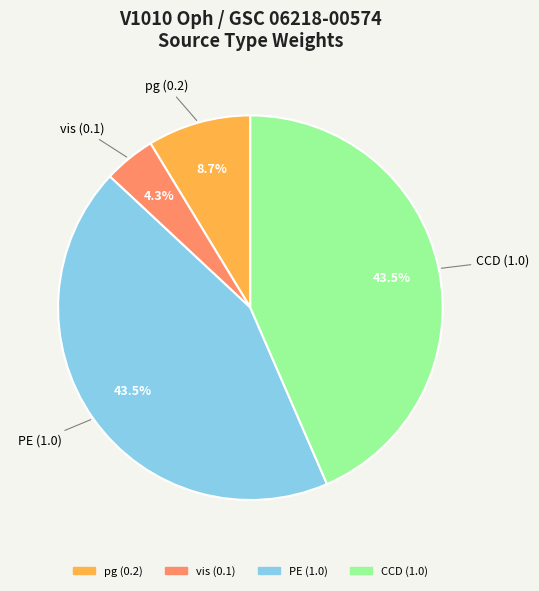

To the nearest percent, what is the difference between the largest and smallest slice percentages?

39%